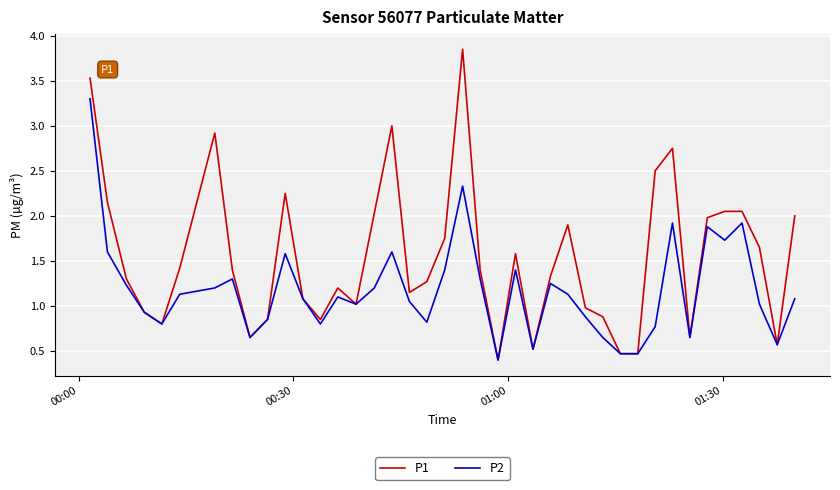

Which series has the largest range (max minus min)?

P1